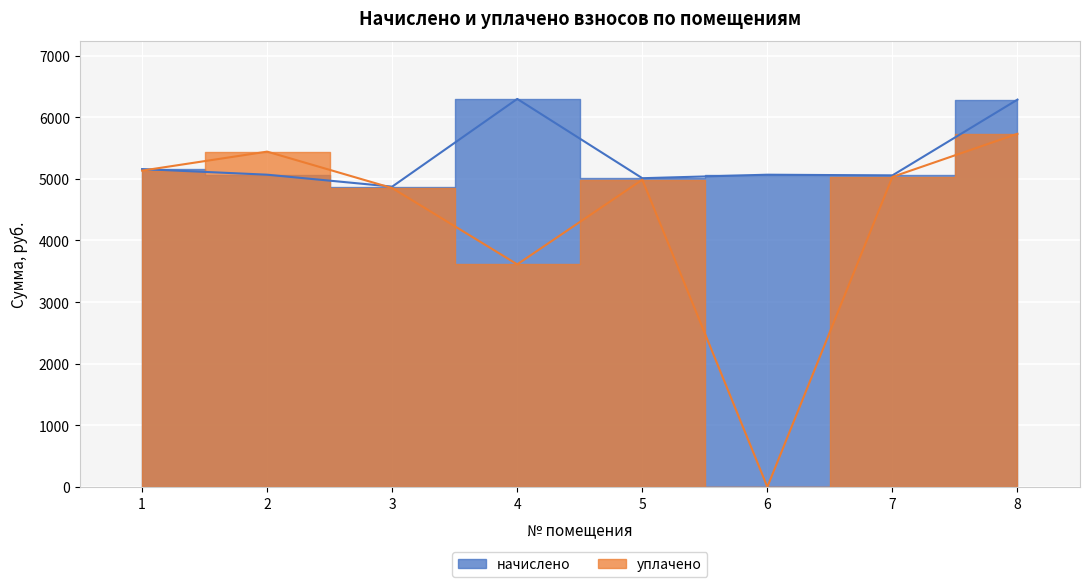

At which category does начислено reach its first local valley?

3